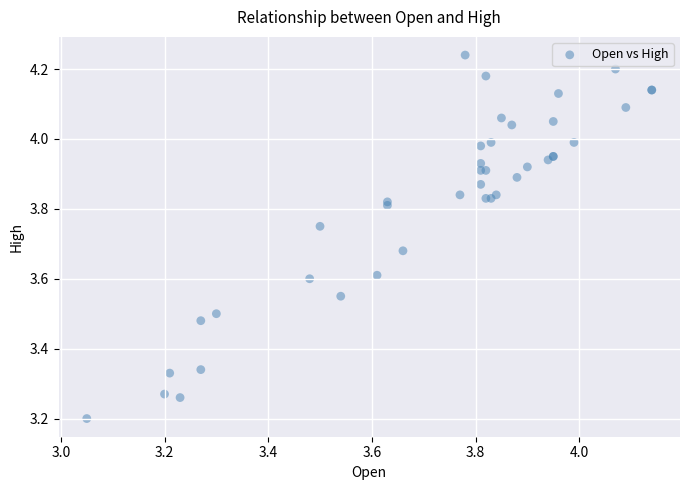

What Y value in the scatter plot is closest to 3?

3.2